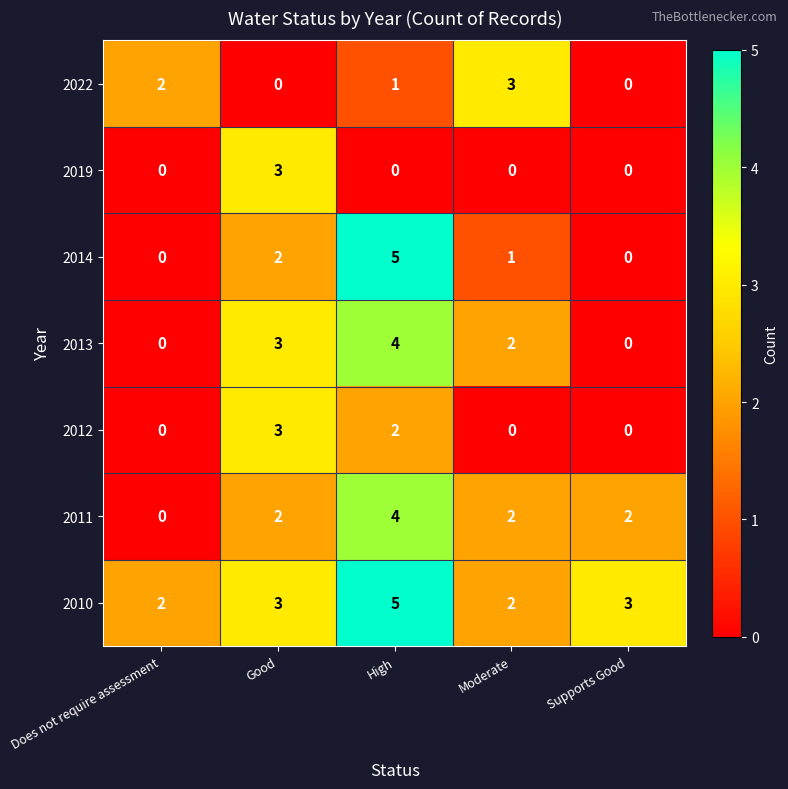

Count the 2011 values in the range 2 to 3.

3